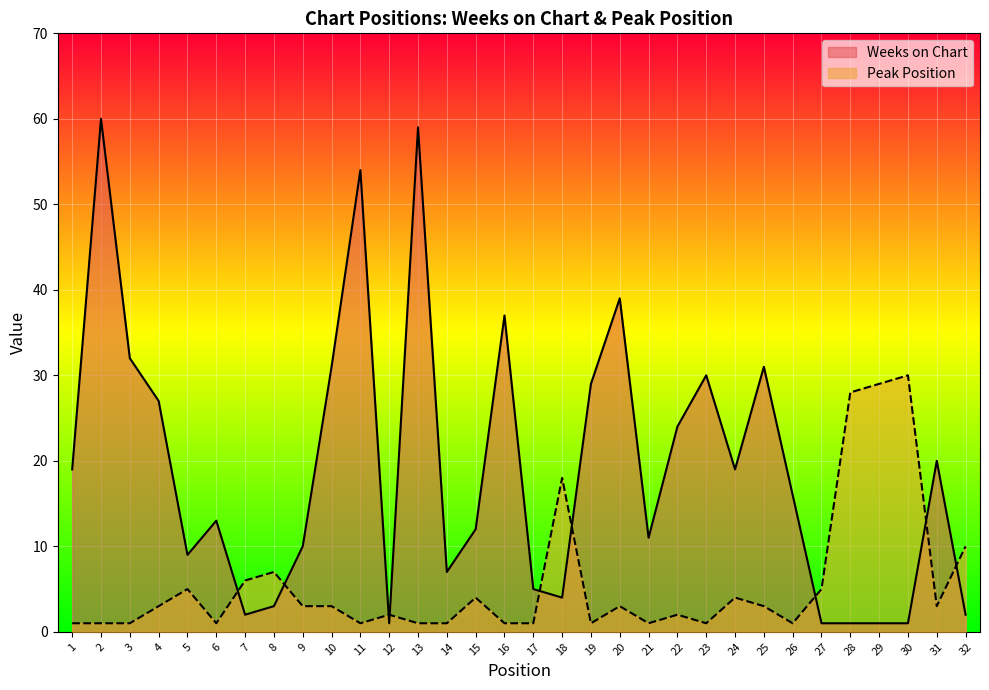

What is the difference between the Weeks on Chart values at 9 and 7?

8